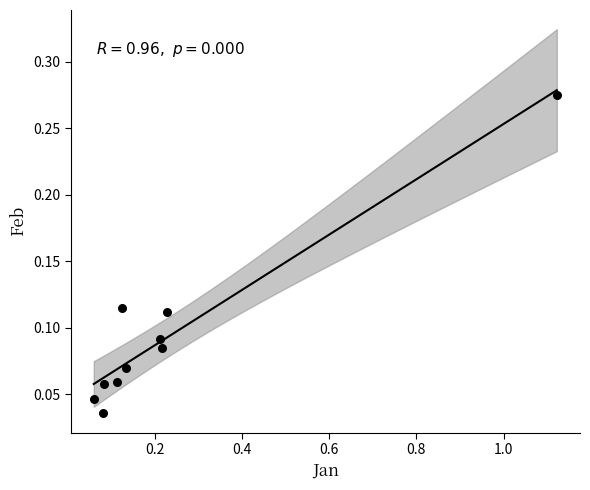

What is the range of X values (max minus min)?

1.1